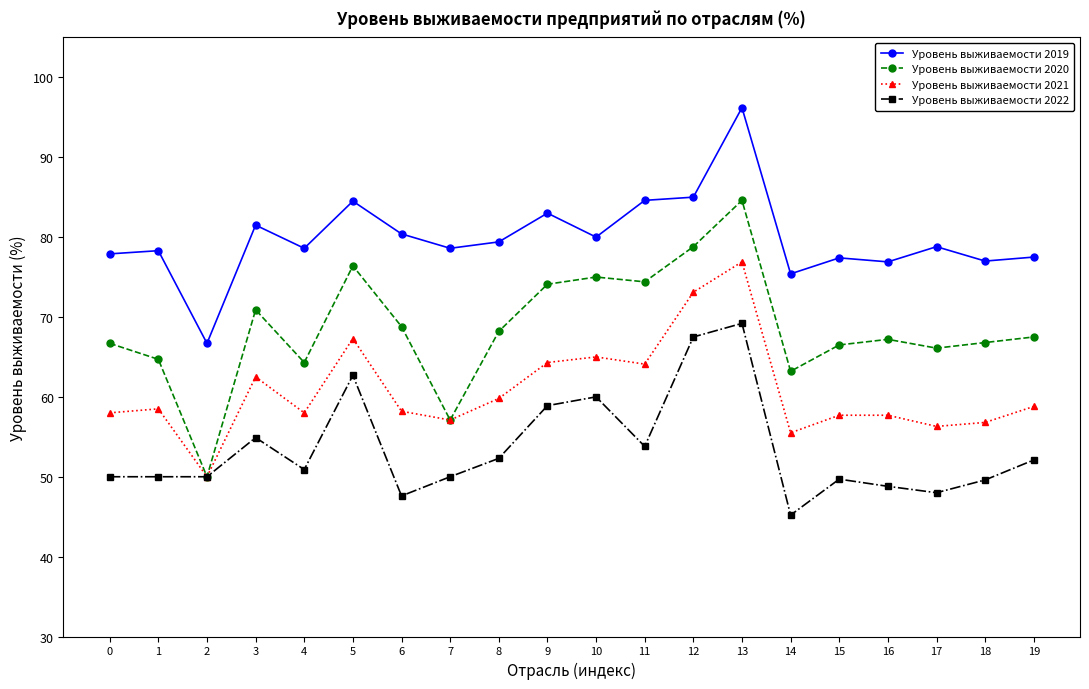

What is the sum of all Уровень выживаемости 2021 values?

1215.6